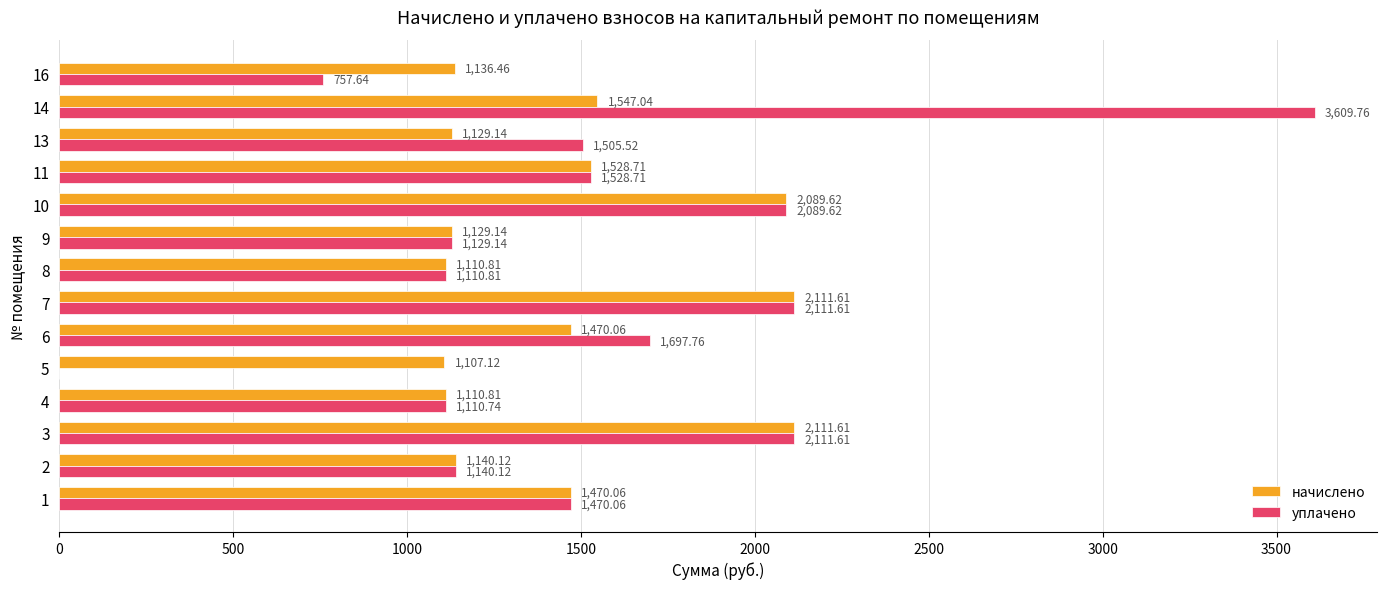

What is the maximum value for начислено?

2111.6